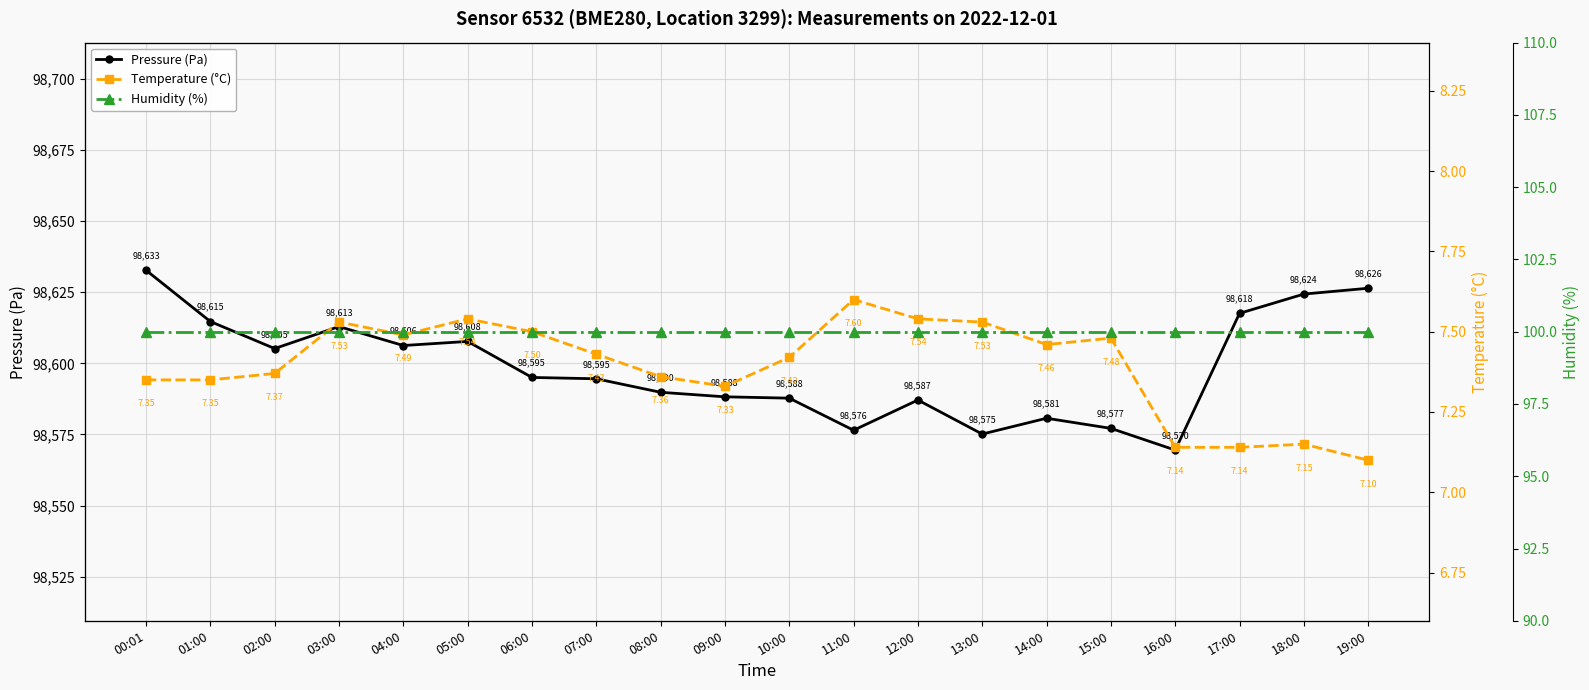

How many lines are shown in the chart?

3